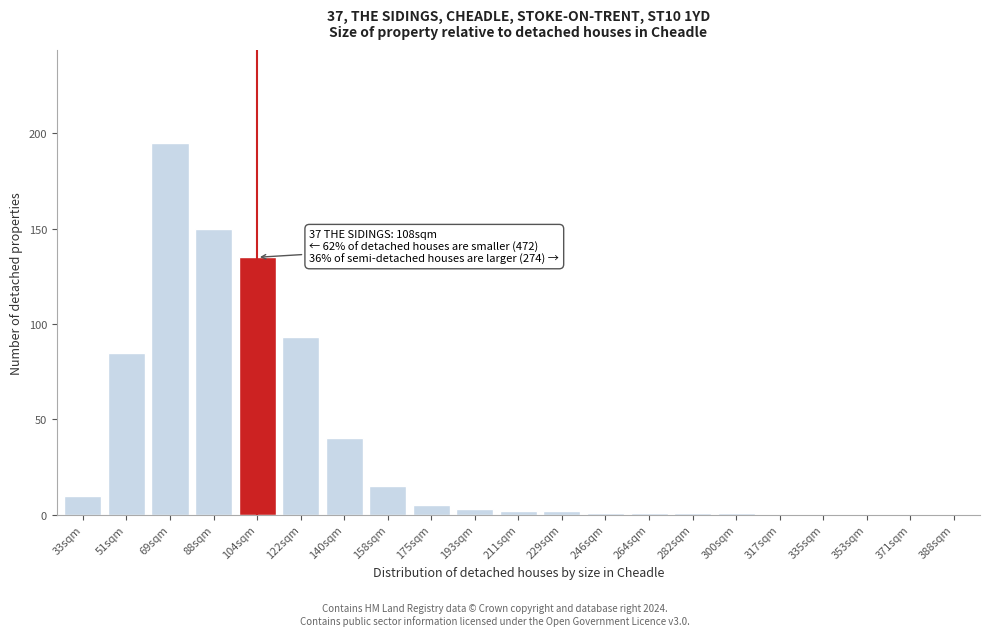

Reading right to left, list all the values displayed in this chart.

388sqm=0	371sqm=0	353sqm=0	335sqm=0	317sqm=0	300sqm=1	282sqm=1	264sqm=1	246sqm=1	229sqm=2	211sqm=2	193sqm=3	175sqm=5	158sqm=15	140sqm=40	122sqm=93	104sqm=135	88sqm=150	69sqm=195	51sqm=85	33sqm=10